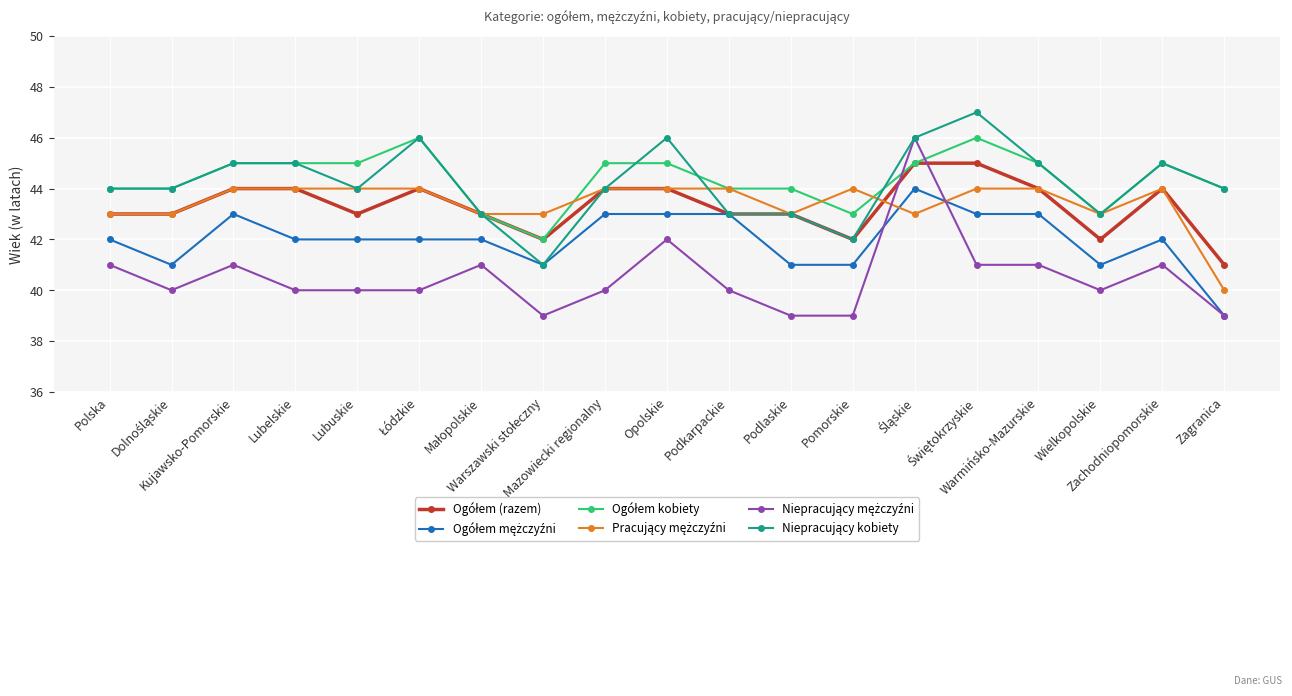

What is the sum of the Pracujący mężczyźni values at Wielkopolskie and Lubelskie?

87